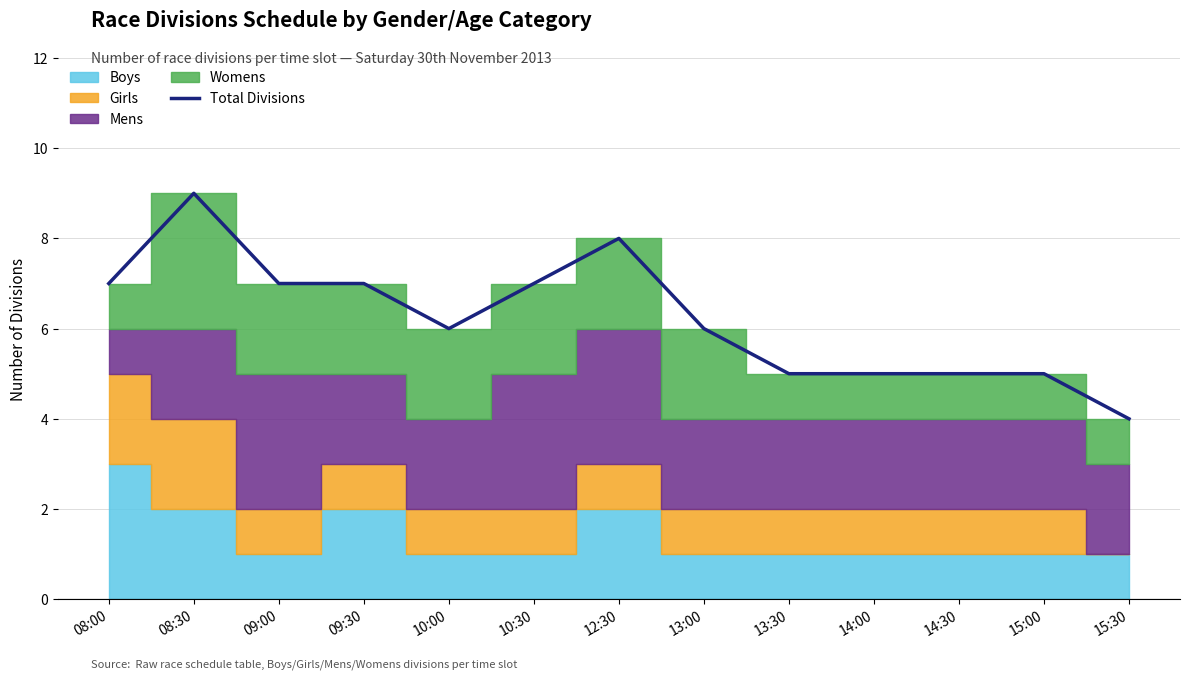

List the labels in order of value, smallest first.

15:30, 13:30, 14:00, 14:30, 15:00, 10:00, 13:00, 08:00, 09:00, 09:30, 10:30, 12:30, 08:30